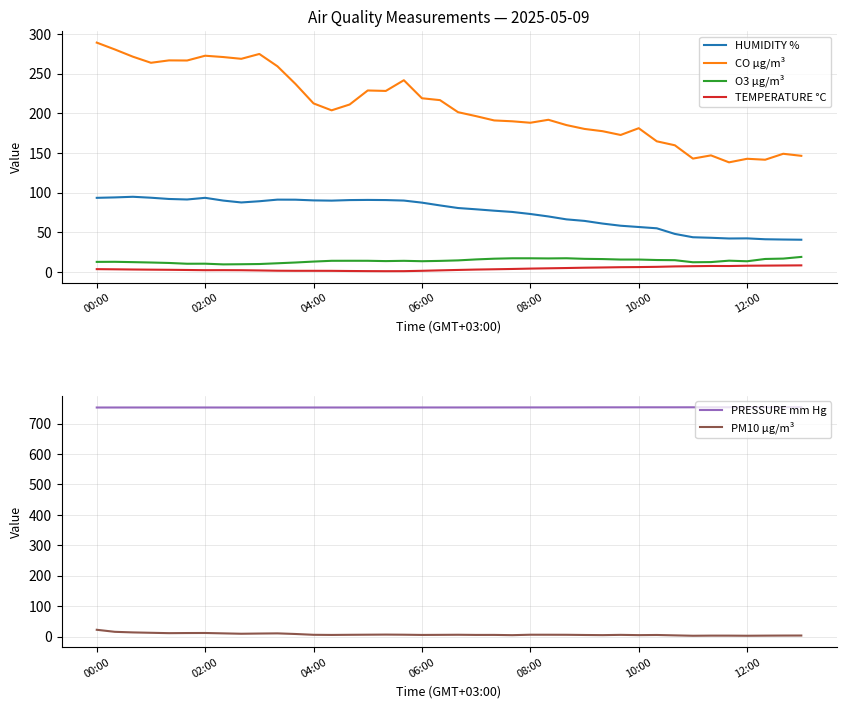

How many series are shown in this chart?

6